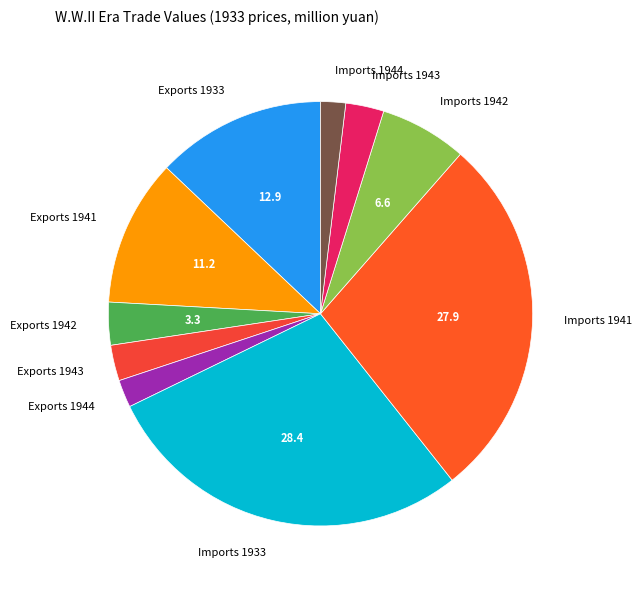

Is the sum of Exports 1942 and Exports 1943 greater than half?

No